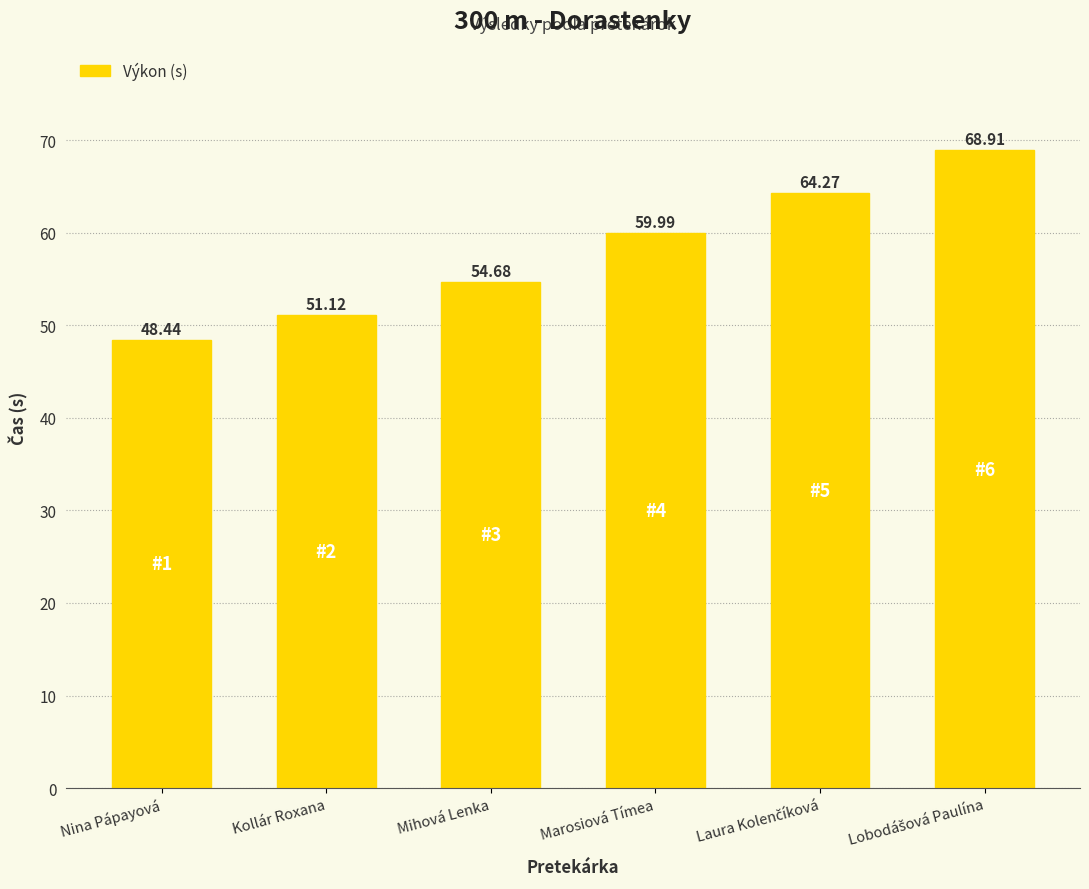

How many data points are above 59?

3